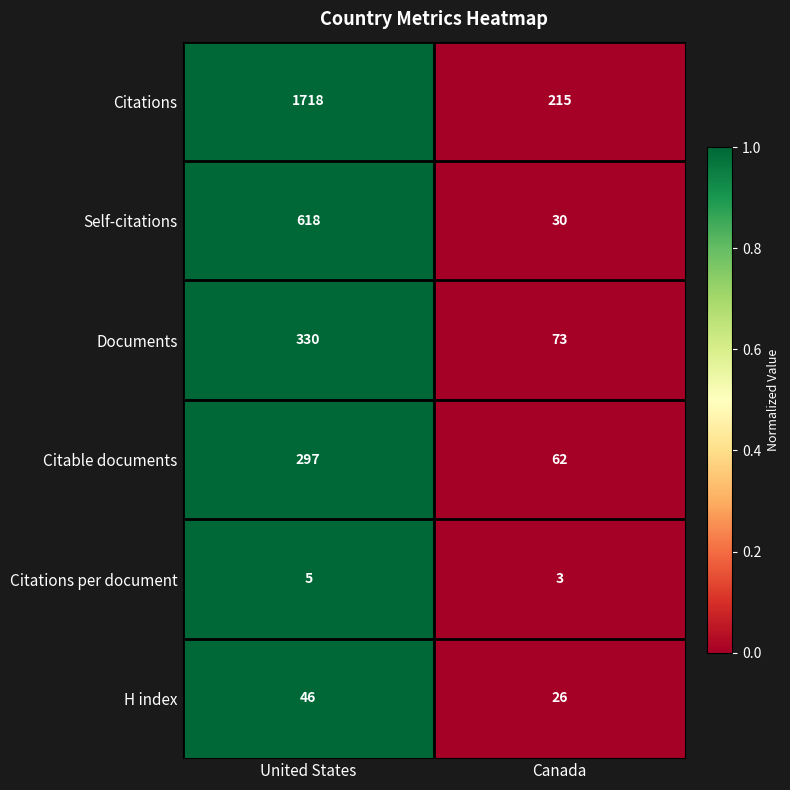

What is the total value across all series at United States?

3014